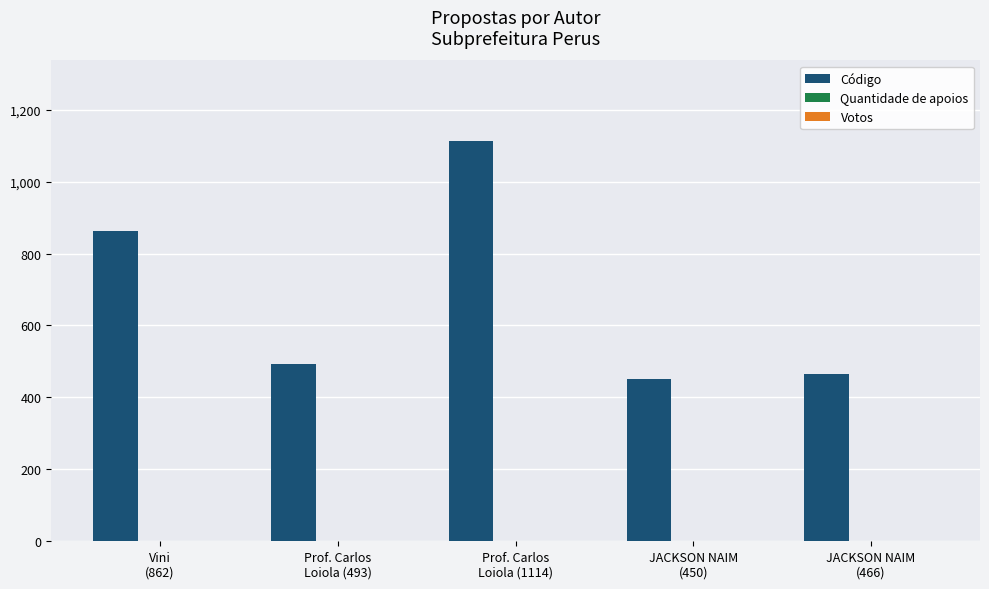

What position from the right is Prof. Carlos
Loiola (493)?

4